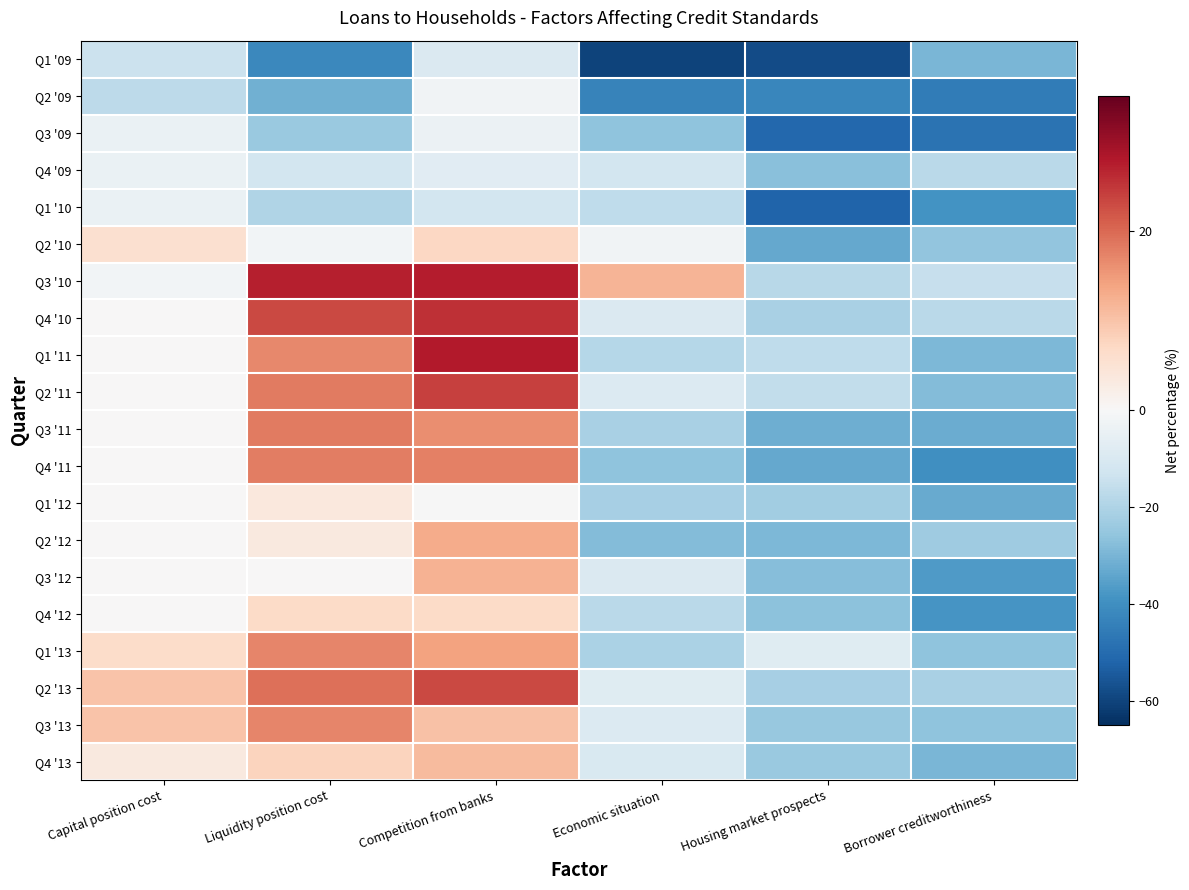

Reading left to right, transcribe all the data shown in this chart.

Q1 '09: Capital position cost=-14.2	Liquidity position cost=-42.1	Competition from banks=-9.3	Economic situation=-60.2	Housing market prospects=-58.3	Borrower creditworthiness=-29.8
Q2 '09: Capital position cost=-17.1	Liquidity position cost=-31.3	Competition from banks=-2.2	Economic situation=-43.2	Housing market prospects=-42.6	Borrower creditworthiness=-45.2
Q3 '09: Capital position cost=-4.4	Liquidity position cost=-24.2	Competition from banks=-4.0	Economic situation=-26.0	Housing market prospects=-51.2	Borrower creditworthiness=-47.9
Q4 '09: Capital position cost=-4.4	Liquidity position cost=-12.1	Competition from banks=-7.2	Economic situation=-12.1	Housing market prospects=-27.2	Borrower creditworthiness=-17.7
Q1 '10: Capital position cost=-4.4	Liquidity position cost=-19.3	Competition from banks=-11.8	Economic situation=-16.5	Housing market prospects=-51.8	Borrower creditworthiness=-39.0
Q2 '10: Capital position cost=5.5	Liquidity position cost=-2.0	Competition from banks=7.2	Economic situation=-2.1	Housing market prospects=-33.3	Borrower creditworthiness=-25.8
Q3 '10: Capital position cost=-1.9	Liquidity position cost=27.1	Competition from banks=27.5	Economic situation=11.9	Housing market prospects=-17.8	Borrower creditworthiness=-15.0
Q4 '10: Capital position cost=0.0	Liquidity position cost=23.0	Competition from banks=25.6	Economic situation=-9.4	Housing market prospects=-21.3	Borrower creditworthiness=-17.3
Q1 '11: Capital position cost=0.0	Liquidity position cost=16.7	Competition from banks=27.7	Economic situation=-18.3	Housing market prospects=-16.7	Borrower creditworthiness=-29.3
Q2 '11: Capital position cost=0.0	Liquidity position cost=18.1	Competition from banks=23.9	Economic situation=-8.8	Housing market prospects=-15.9	Borrower creditworthiness=-28.4
Q3 '11: Capital position cost=0.0	Liquidity position cost=18.1	Competition from banks=16.2	Economic situation=-20.9	Housing market prospects=-31.6	Borrower creditworthiness=-32.1
Q4 '11: Capital position cost=0.0	Liquidity position cost=17.9	Competition from banks=17.7	Economic situation=-26.0	Housing market prospects=-33.4	Borrower creditworthiness=-40.0
Q1 '12: Capital position cost=0.0	Liquidity position cost=3.7	Competition from banks=-0.2	Economic situation=-21.4	Housing market prospects=-22.8	Borrower creditworthiness=-33.0
Q2 '12: Capital position cost=0.0	Liquidity position cost=3.3	Competition from banks=13.1	Economic situation=-28.2	Housing market prospects=-29.1	Borrower creditworthiness=-23.1
Q3 '12: Capital position cost=0.0	Liquidity position cost=0.0	Competition from banks=12.1	Economic situation=-9.2	Housing market prospects=-27.9	Borrower creditworthiness=-37.0
Q4 '12: Capital position cost=0.0	Liquidity position cost=6.7	Competition from banks=6.7	Economic situation=-17.5	Housing market prospects=-26.5	Borrower creditworthiness=-38.2
Q1 '13: Capital position cost=6.3	Liquidity position cost=17.0	Competition from banks=14.0	Economic situation=-20.4	Housing market prospects=-8.1	Borrower creditworthiness=-26.0
Q2 '13: Capital position cost=9.9	Liquidity position cost=19.3	Competition from banks=23.0	Economic situation=-8.1	Housing market prospects=-21.4	Borrower creditworthiness=-21.0
Q3 '13: Capital position cost=9.9	Liquidity position cost=17.0	Competition from banks=10.3	Economic situation=-9.1	Housing market prospects=-24.6	Borrower creditworthiness=-25.9
Q4 '13: Capital position cost=3.4	Liquidity position cost=7.7	Competition from banks=11.1	Economic situation=-9.7	Housing market prospects=-24.1	Borrower creditworthiness=-29.6